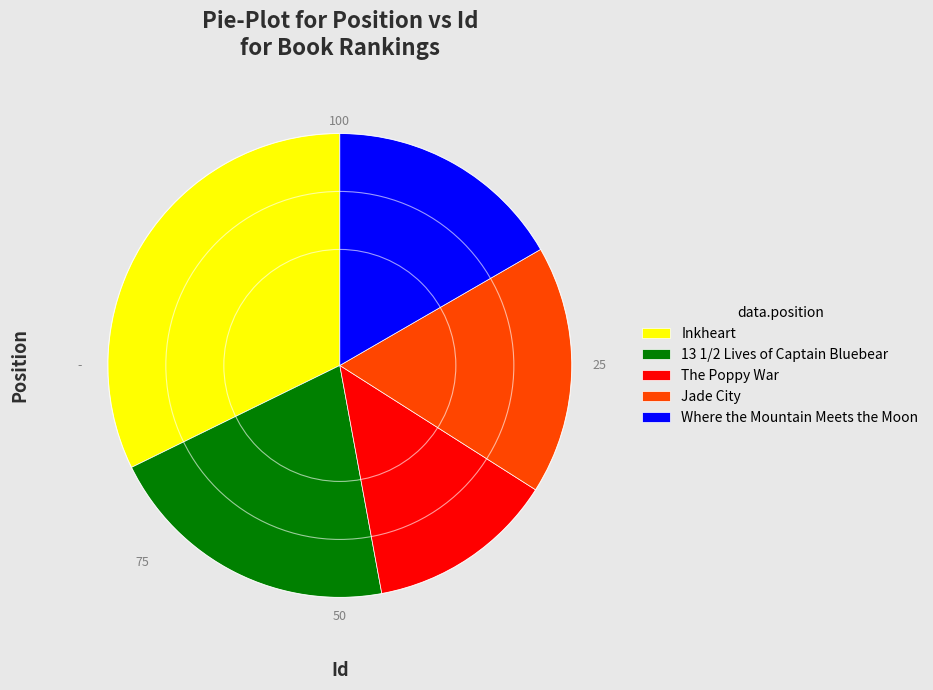

Rank the categories by value from highest to lowest.

Inkheart, 13 1/2 Lives of Captain Bluebear, Jade City, Where the Mountain Meets the Moon, The Poppy War